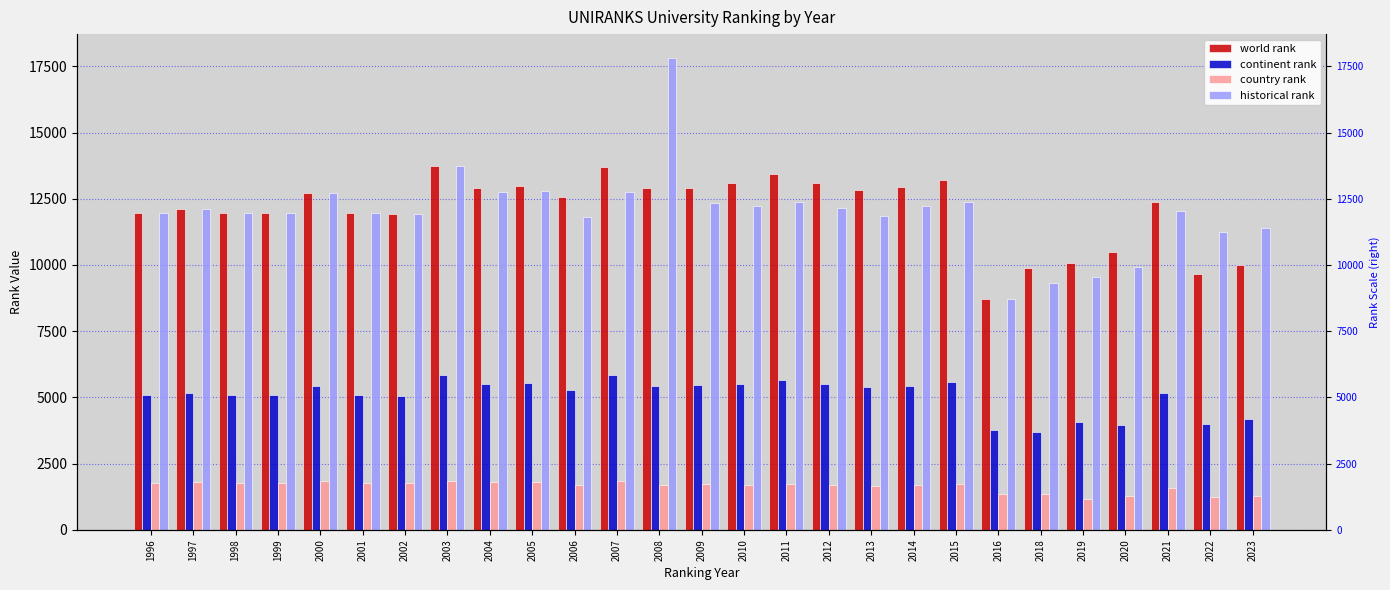

Is it true that historical rank equals 19256.2 at 2005?

False